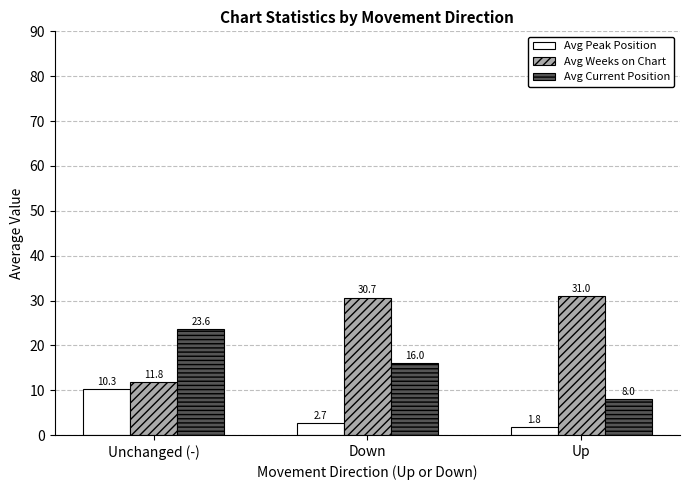

Reading left to right, transcribe all the data shown in this chart.

Avg Peak Position: Unchanged (-)=10.3	Down=2.7	Up=1.8
Avg Weeks on Chart: Unchanged (-)=11.8	Down=30.7	Up=31.0
Avg Current Position: Unchanged (-)=23.6	Down=16.0	Up=8.0